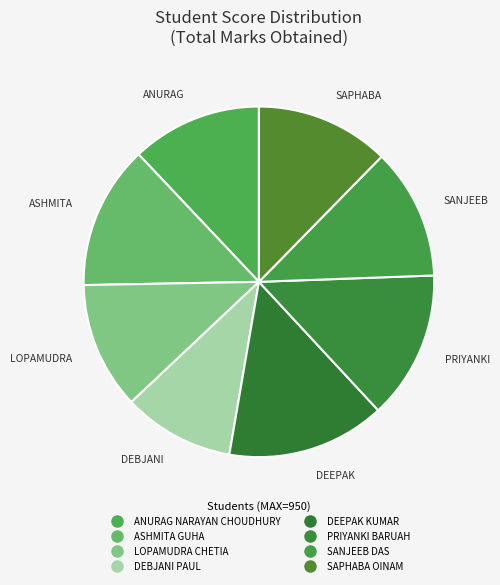

Which slice is the largest?

DEEPAK KUMAR